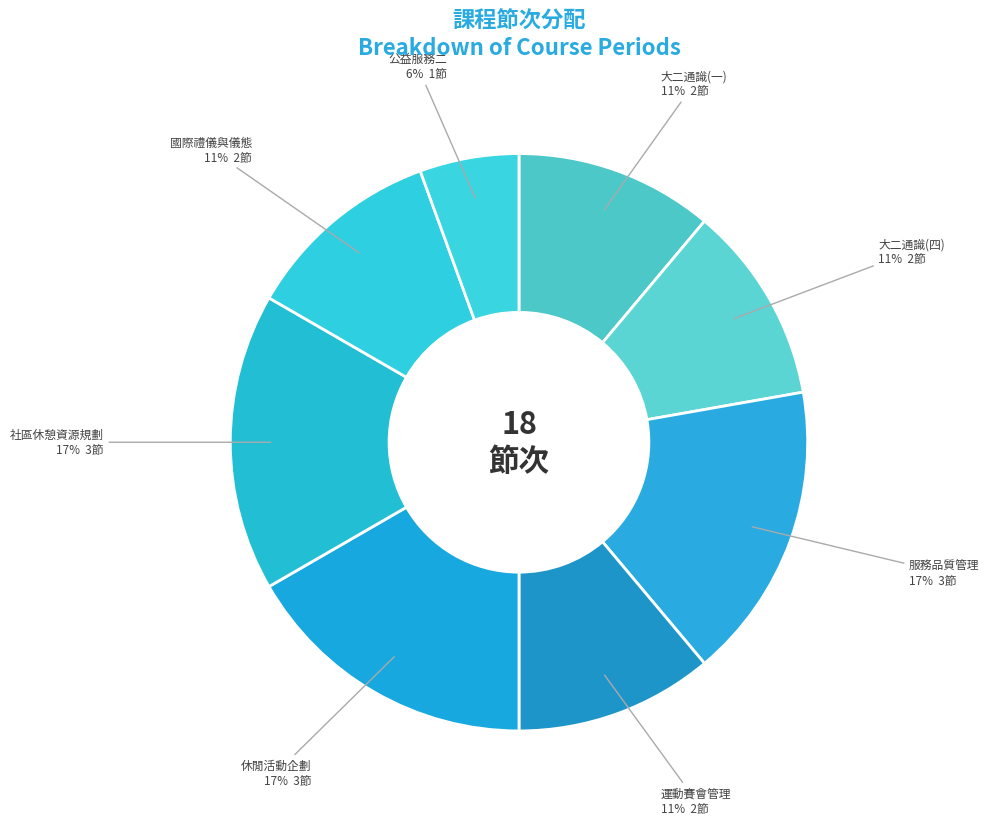

Combined, do 大二通識(四) and 社區休憩資源規劃 account for over 50%?

No